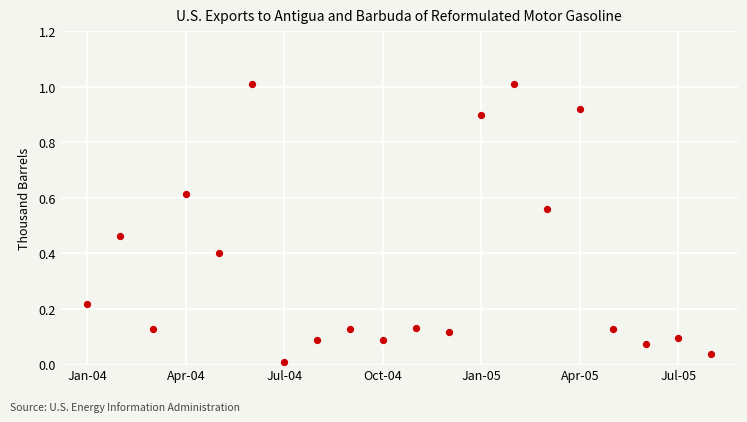

What is the range of Y values (max minus min)?

1.0